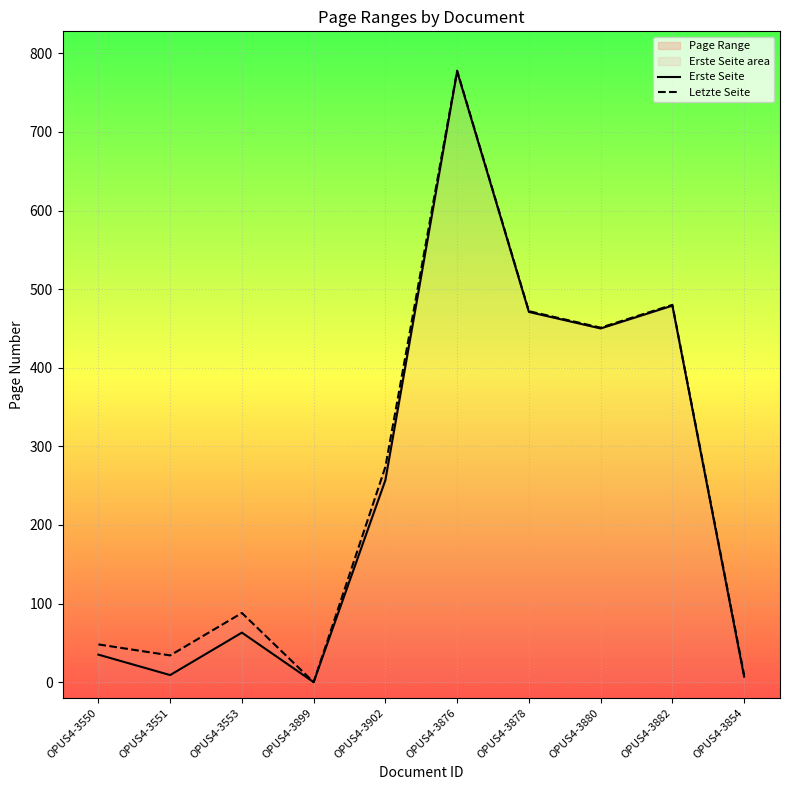

Which has a higher value, OPUS4-3876 or OPUS4-3899?

OPUS4-3876